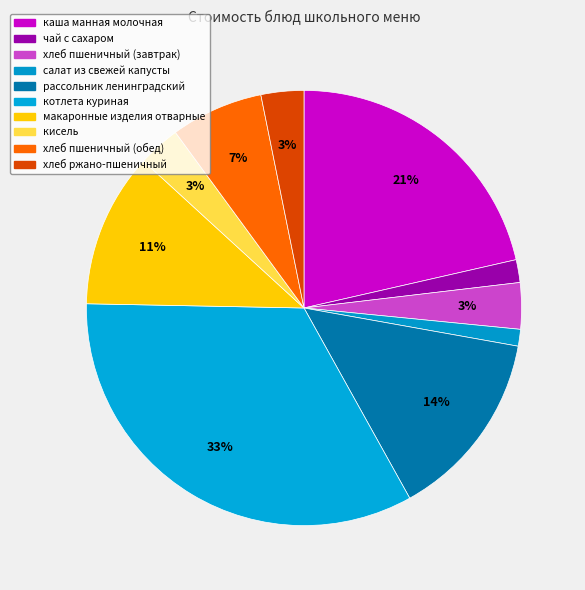

What percentage is the рассольник ленинградский slice, to the nearest percent?

14%